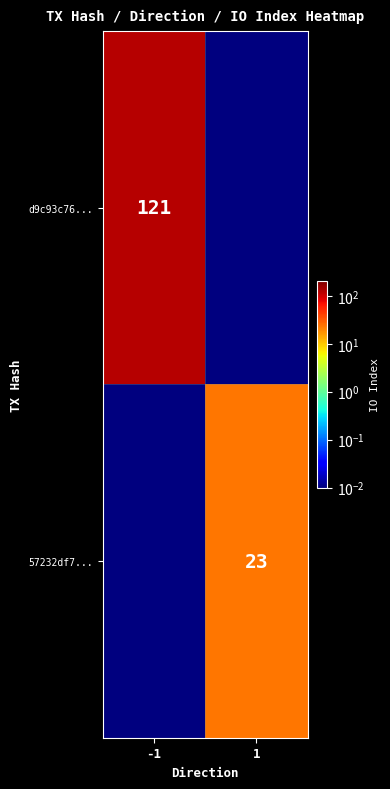

At which category is the sum across all series the highest?

-1